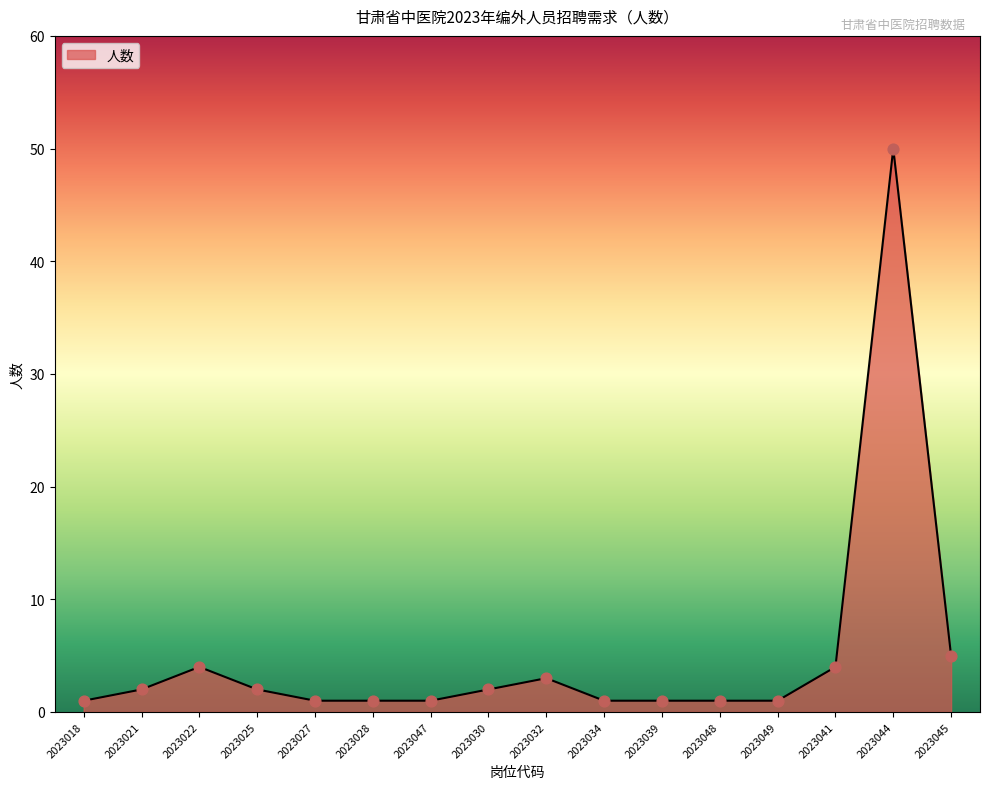

Approximately how many times larger is the value at 2023048 compared to 2023039?

1.0